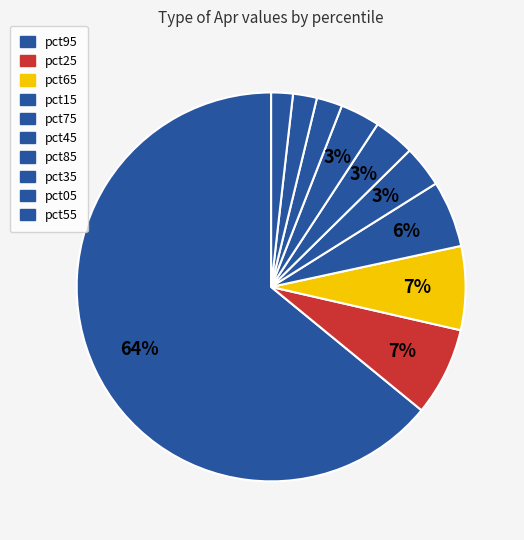

What is the largest slice in the pie chart?

pct95